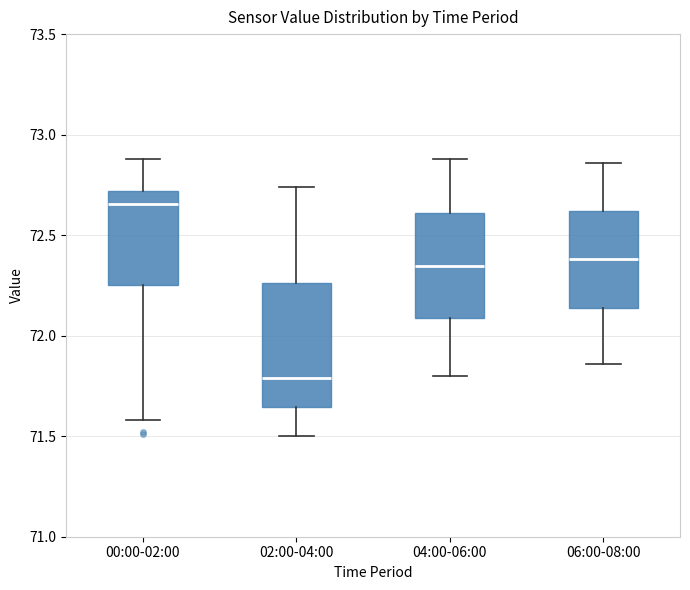

Which box has the lowest median line?

02:00-04:00